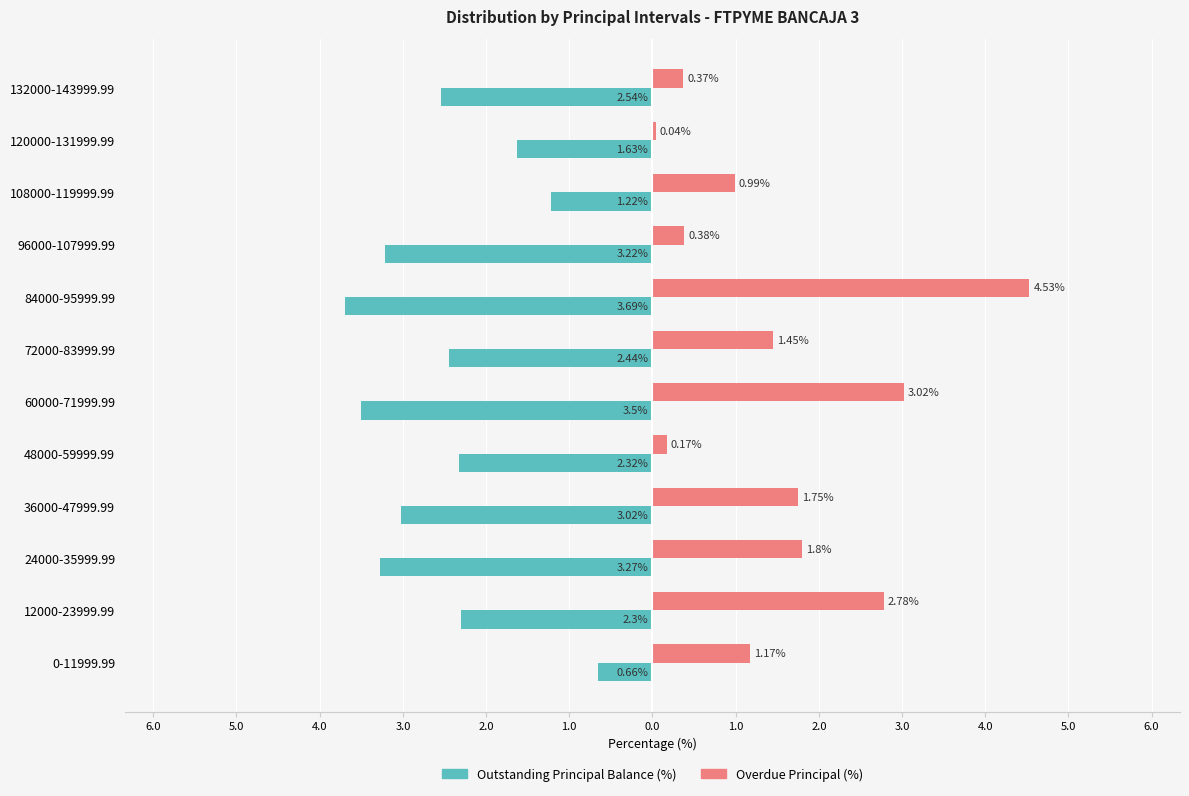

What are all the series names shown in the legend?

Outstanding Principal Balance (%), Overdue Principal (%)